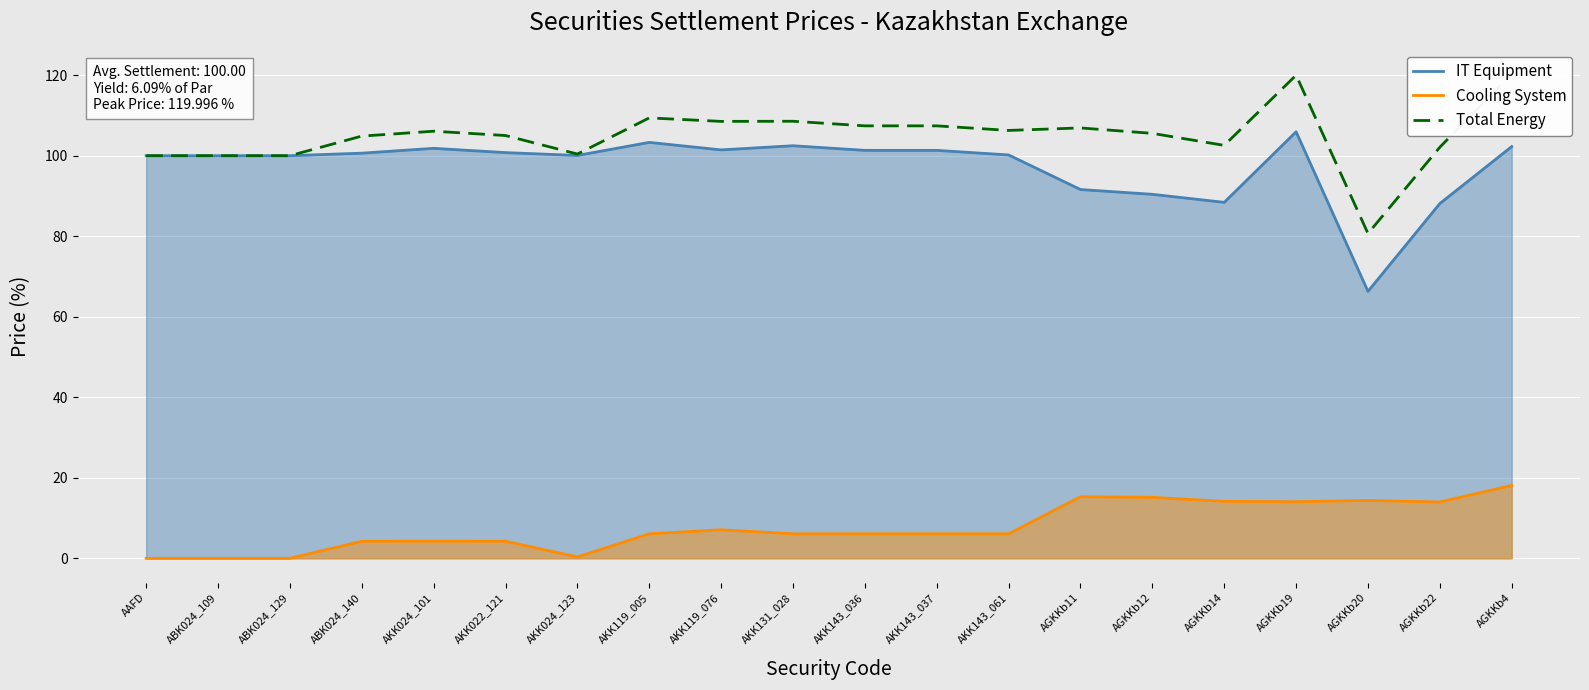

How many data points in Cooling System are less than 6?

7